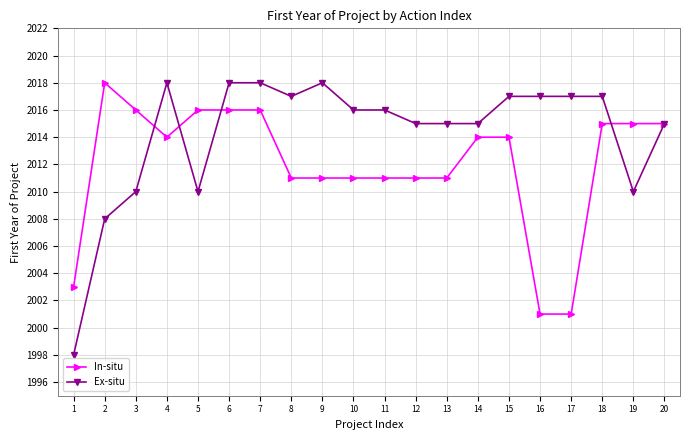

At which category does In-situ reach its first local valley?

4